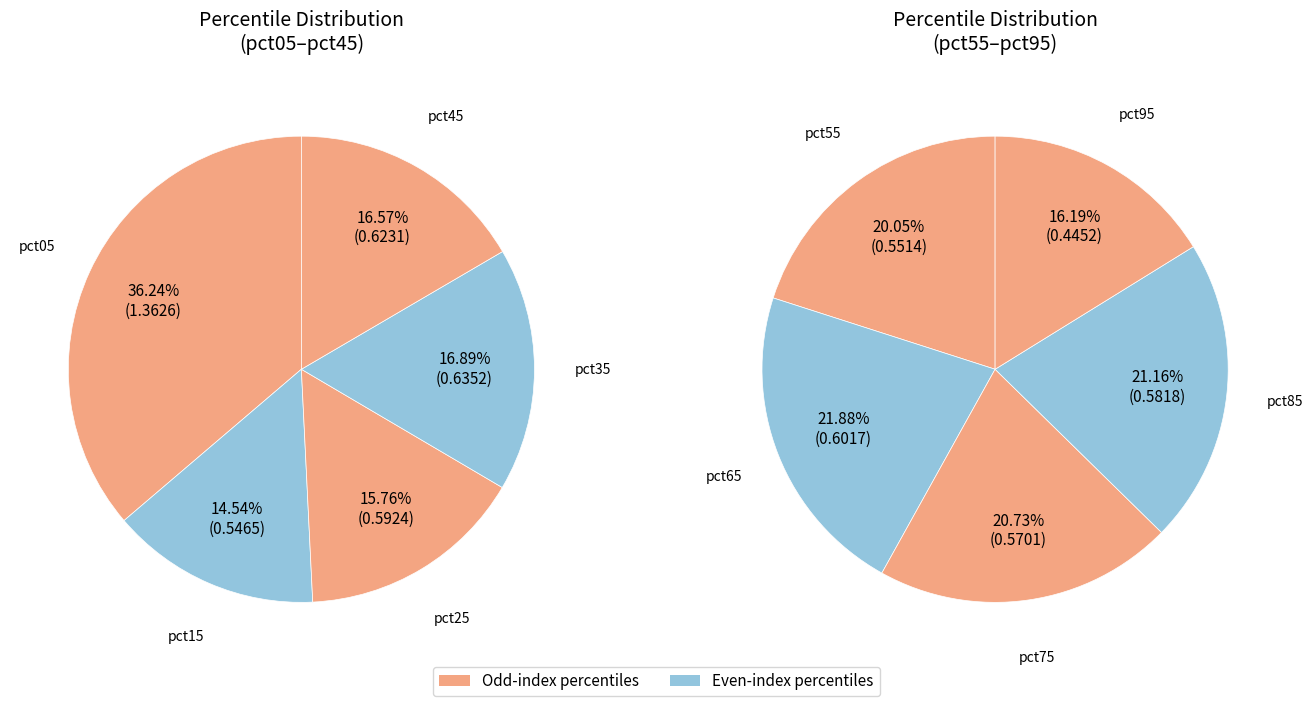

Which slice is the smallest?

pct95